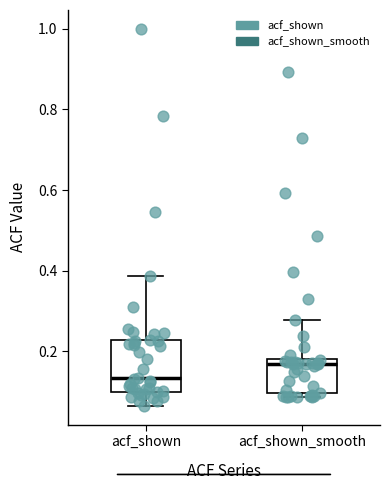

Comparing the boxes themselves (not the whiskers), which one is the tallest?

acf_shown